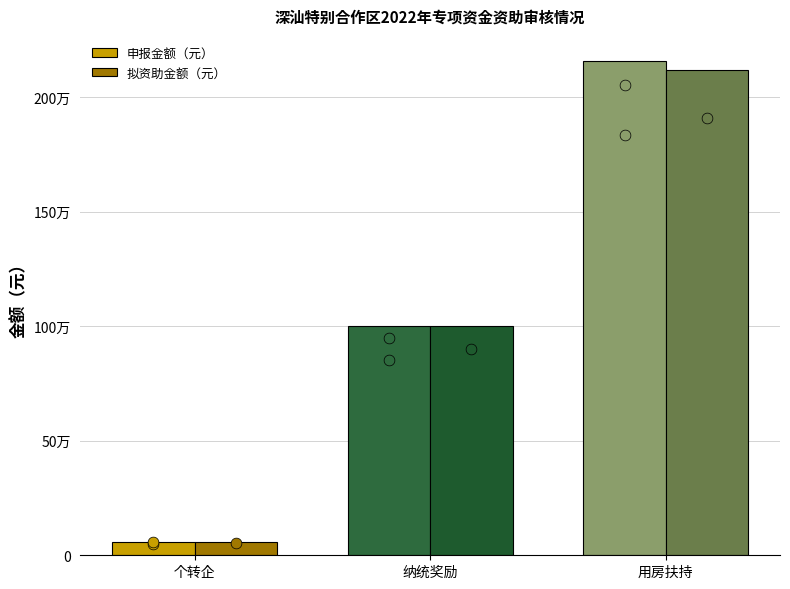

Which series reaches the minimum Y coordinate?

申报金额（元）